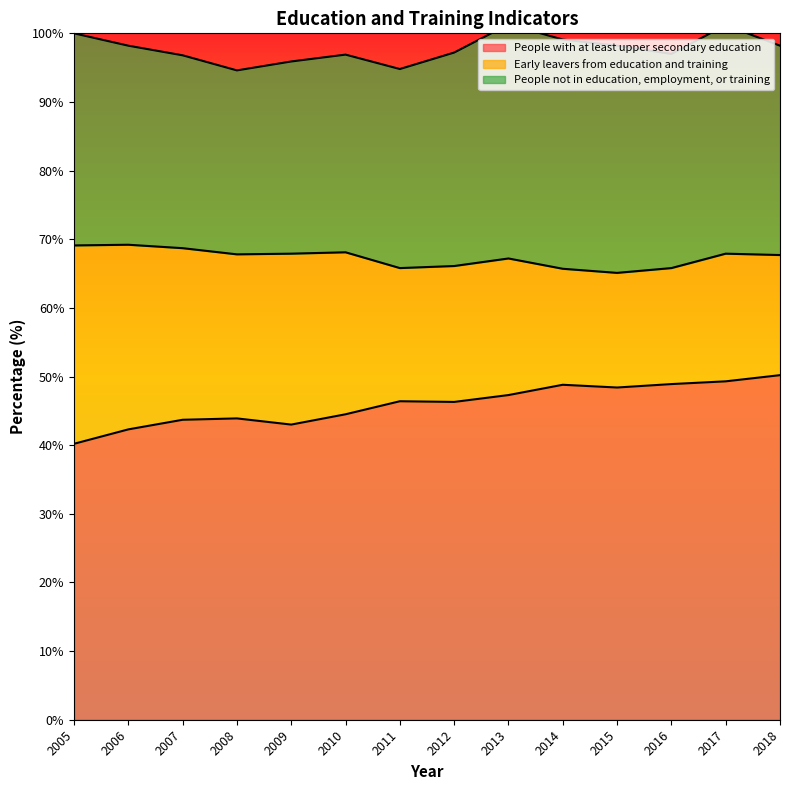

At 2008, list the series in order from largest to smallest.

People with at least upper secondary education, People not in education, employment, or training, Early leavers from education and training